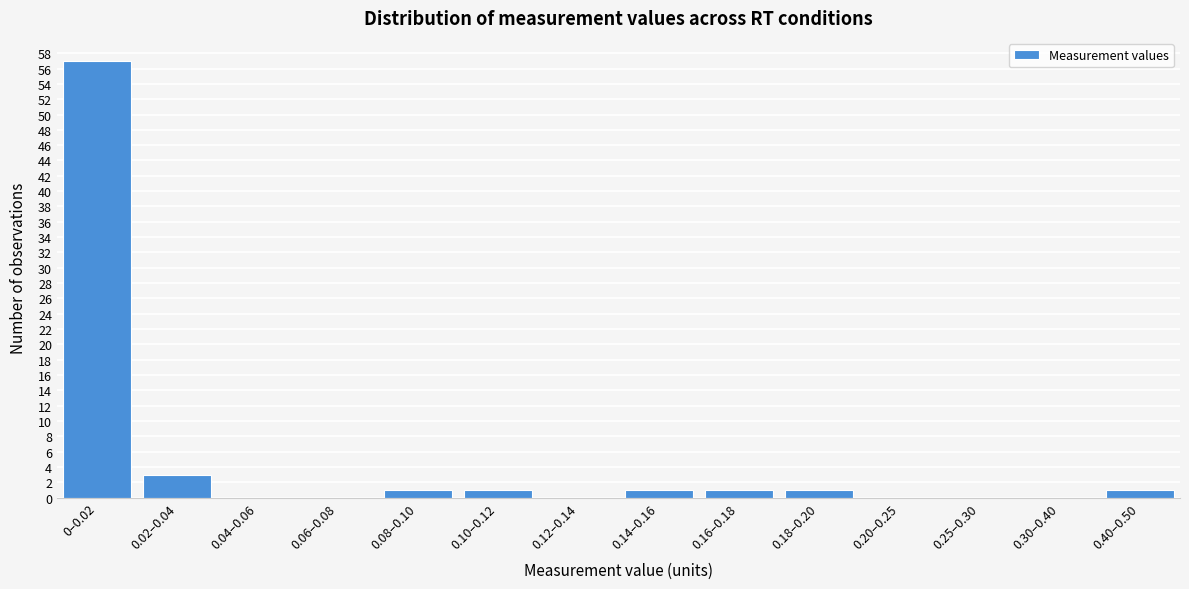

Reading right to left, what are all the values shown in this chart?

0.40–0.50=1	0.30–0.40=0	0.25–0.30=0	0.20–0.25=0	0.18–0.20=1	0.16–0.18=1	0.14–0.16=1	0.12–0.14=0	0.10–0.12=1	0.08–0.10=1	0.06–0.08=0	0.04–0.06=0	0.02–0.04=3	0–0.02=57